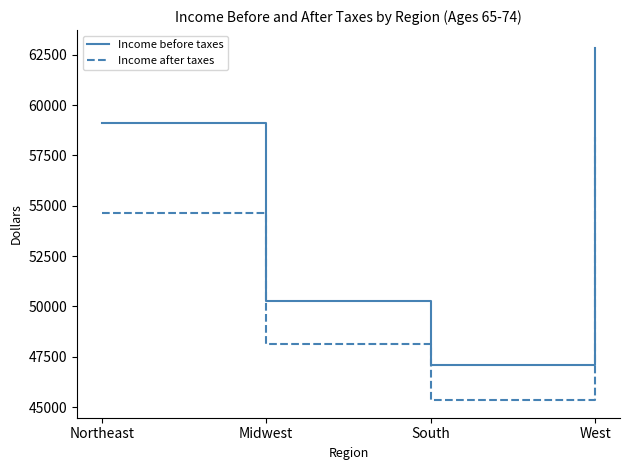

List the series in order of their peak value, lowest first.

Income after taxes, Income before taxes